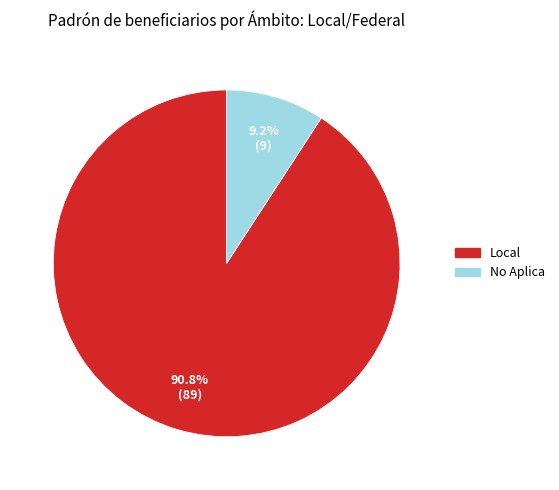

Does any single category account for the majority?

Yes